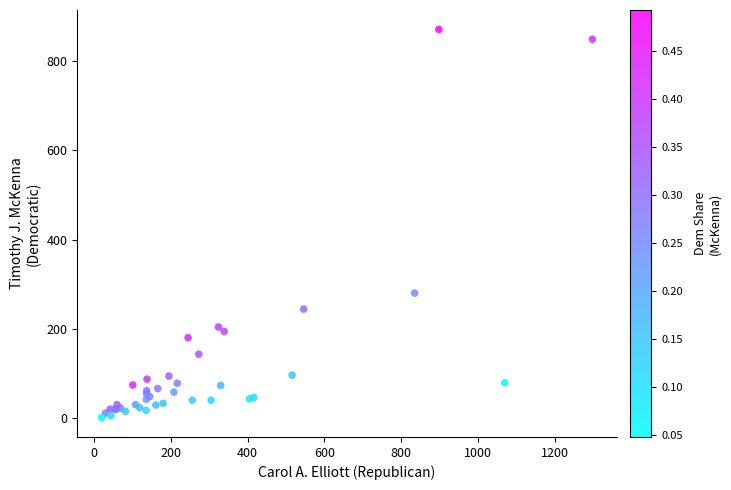

What Y value in the scatter plot is closest to 436?

280